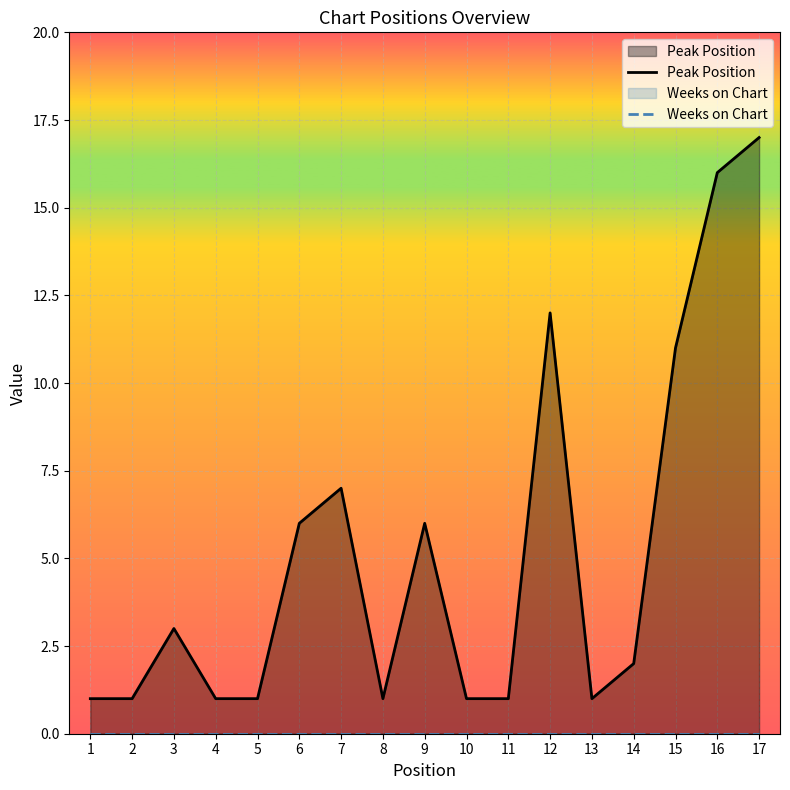

In Peak Position, how many points are higher than both neighbors (excluding endpoints)?

4